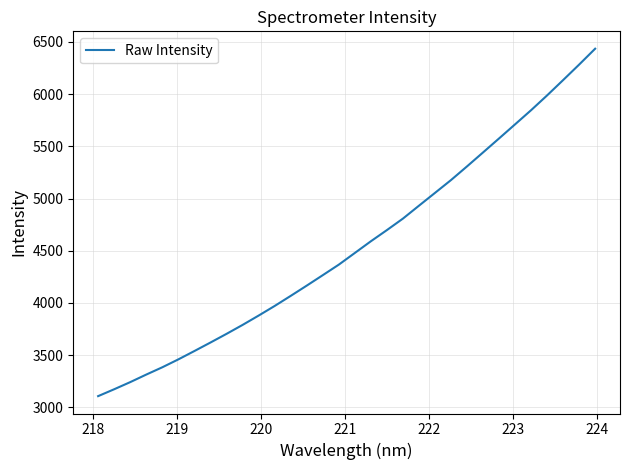

How many lines are shown in the chart?

1